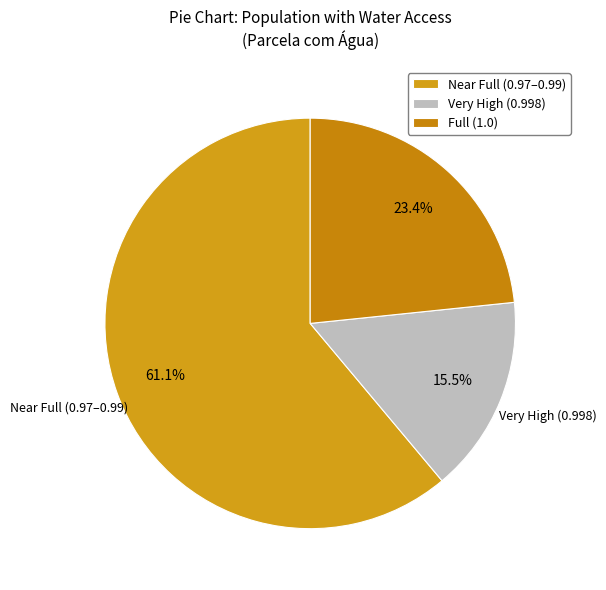

Rank the categories by value from lowest to highest.

Very High (0.998), Full (1.0), Near Full (0.97–0.99)